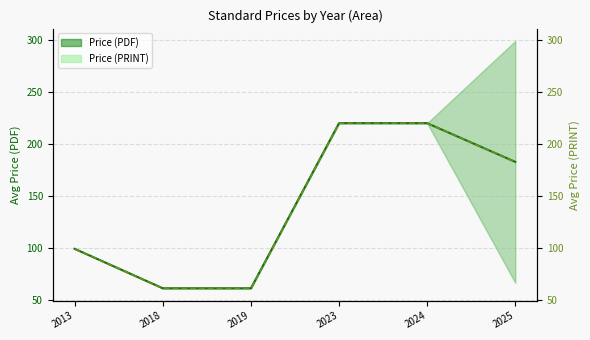

At which category does the chart reach its minimum across all series?

2018